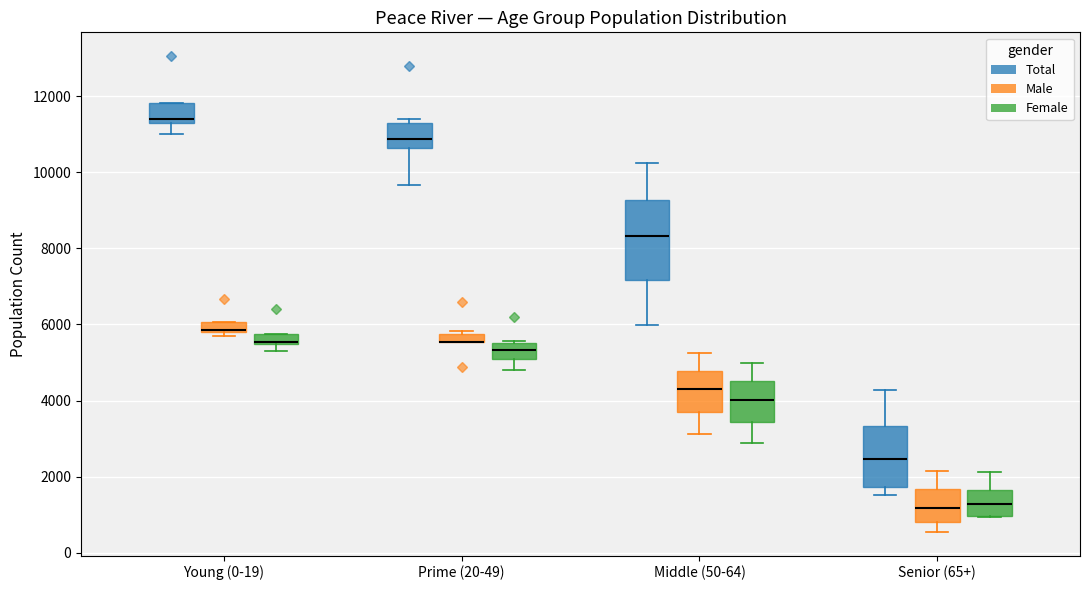

Which box is the tallest, from its lower edge to its upper edge?

Middle (50-64) (Total)